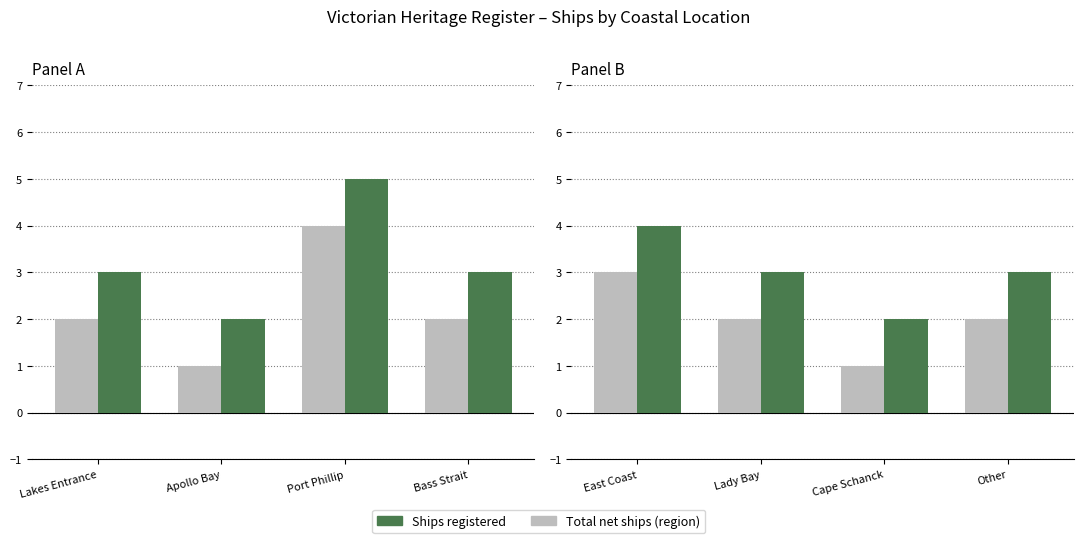

Which series has the widest spread of values?

Total net ships (region)